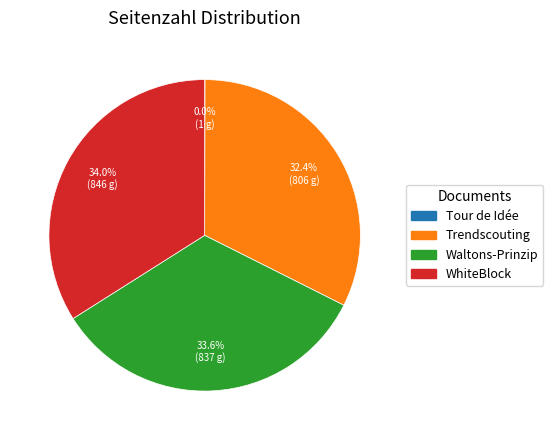

Combined, do Waltons-Prinzip and WhiteBlock account for over 50%?

Yes